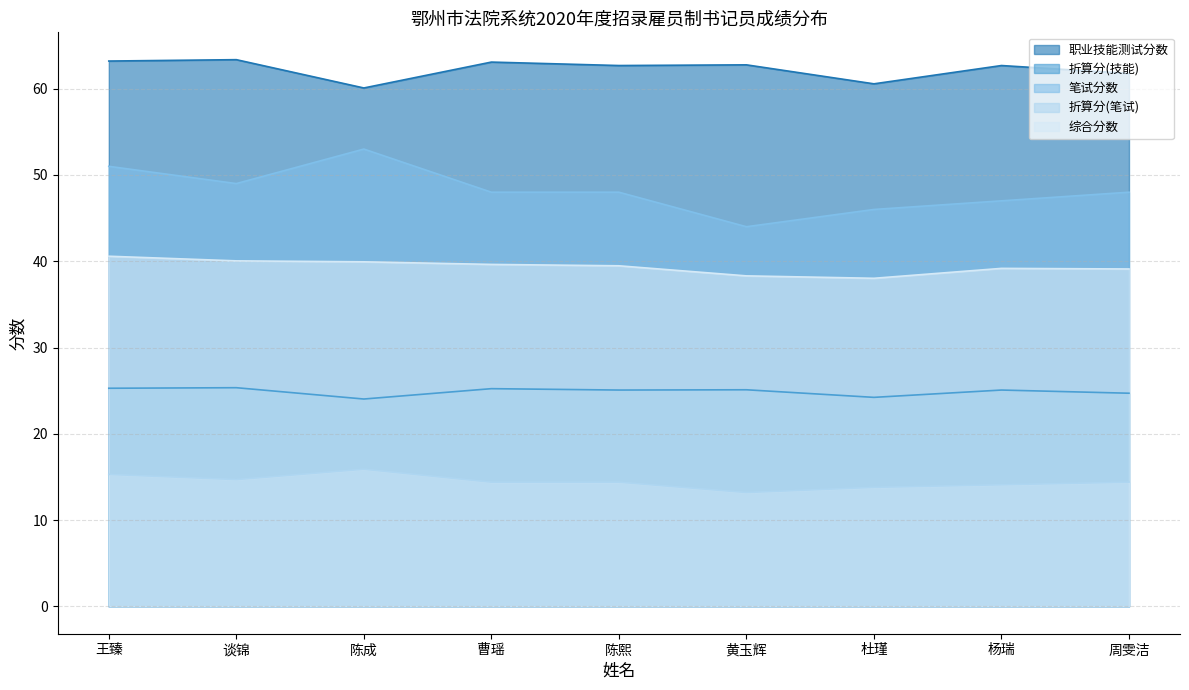

At which category does 折算分(技能) reach its first local valley?

陈成